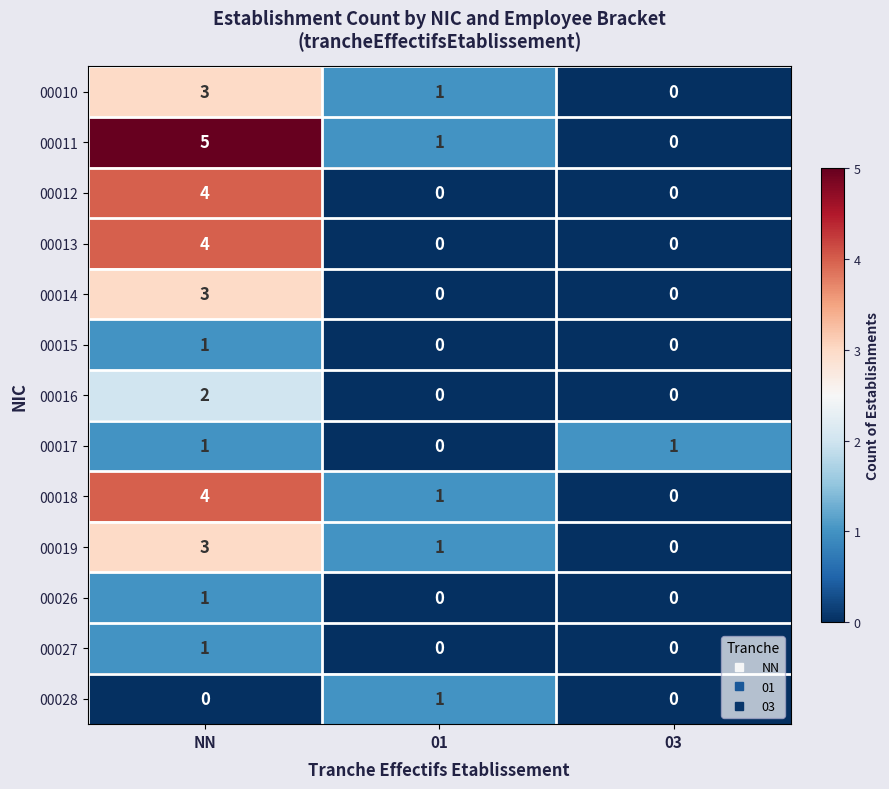

Which series changed the most between NN and 03?

00011